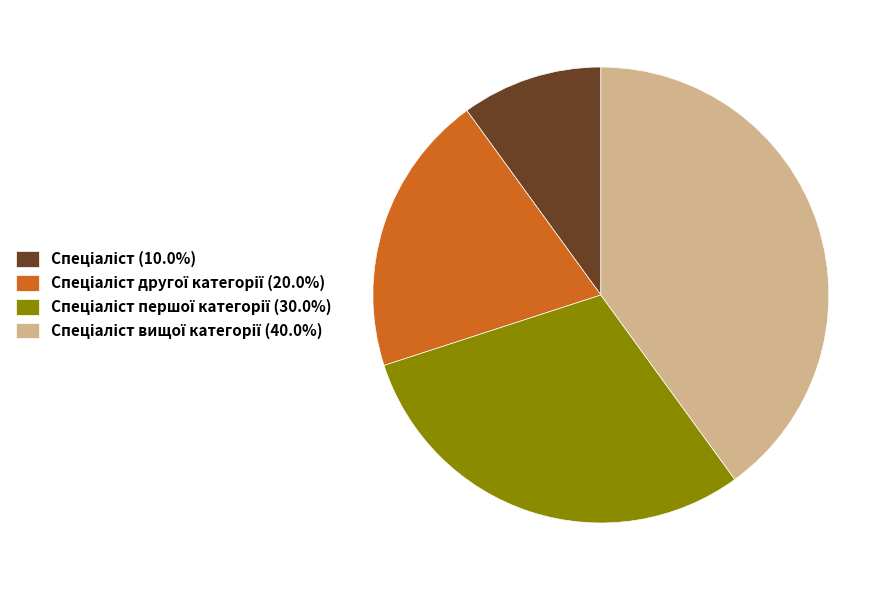

Does any single category account for the majority?

No